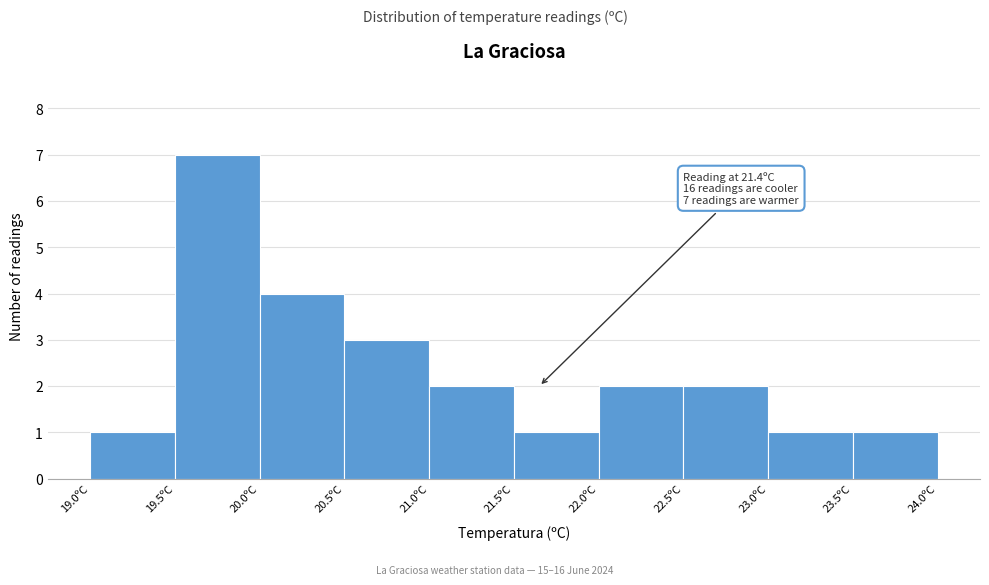

Over which range of the x-axis is the bar tallest?

19.5 to 20.0